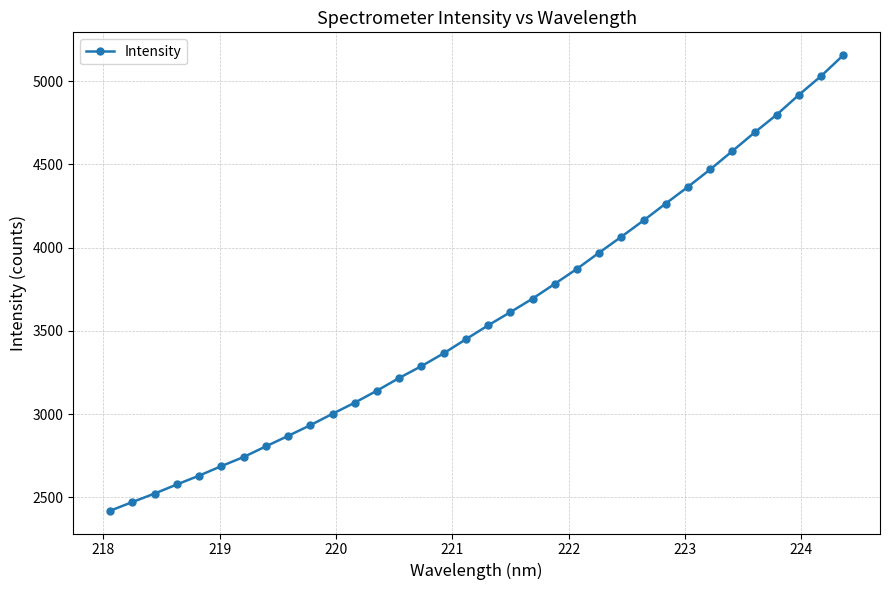

What is the sum of all values?

122172.9